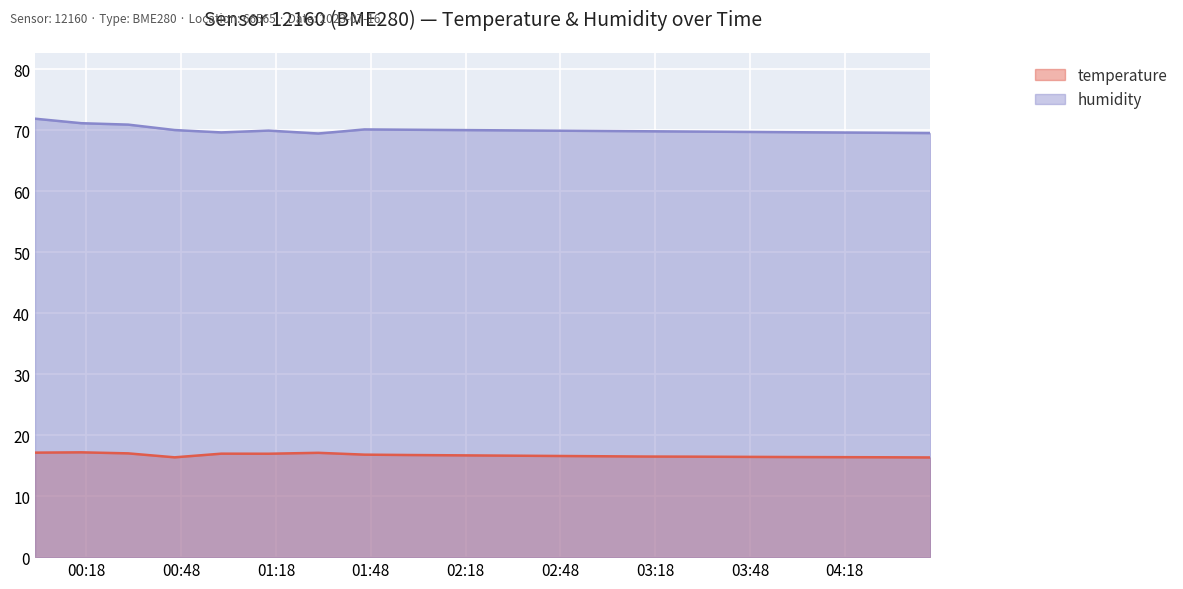

Which series has the largest total across all categories?

humidity